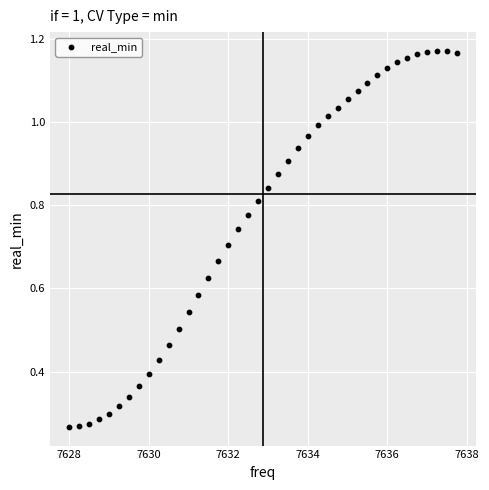

What is the range of X values (max minus min)?

9.8